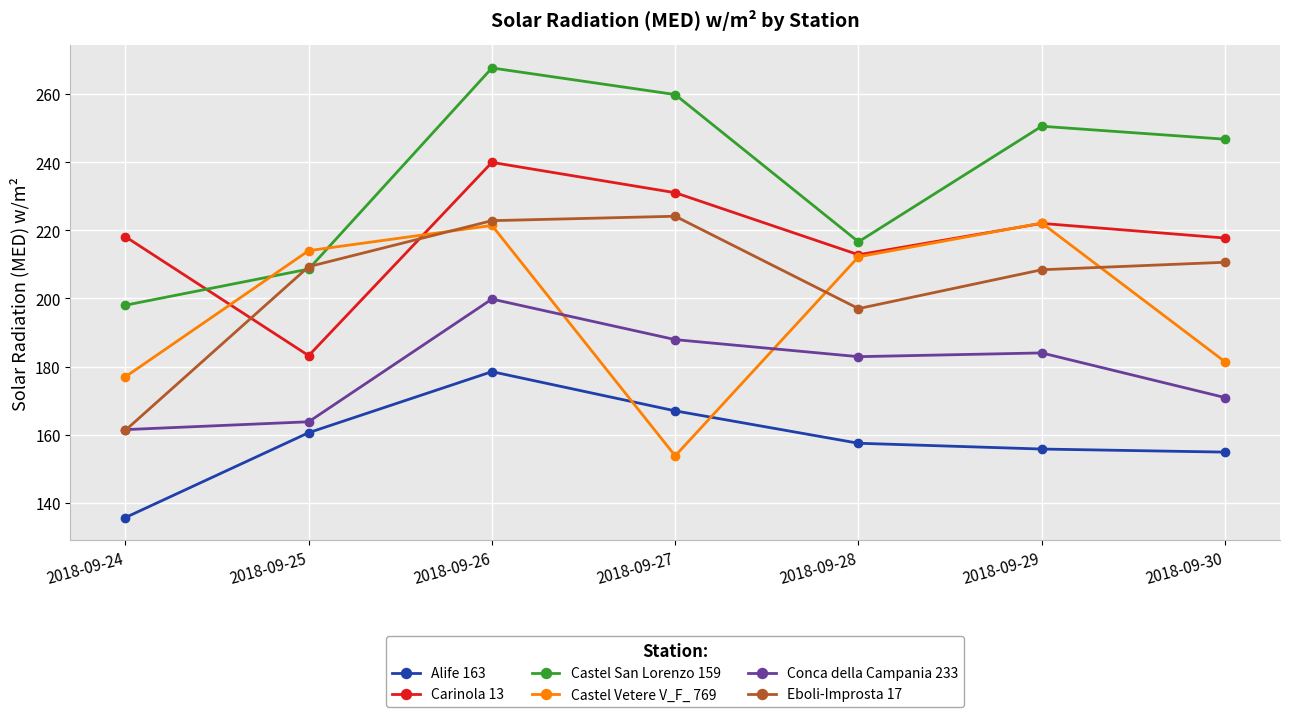

How many values in the Alife 163 series exceed 157?

4